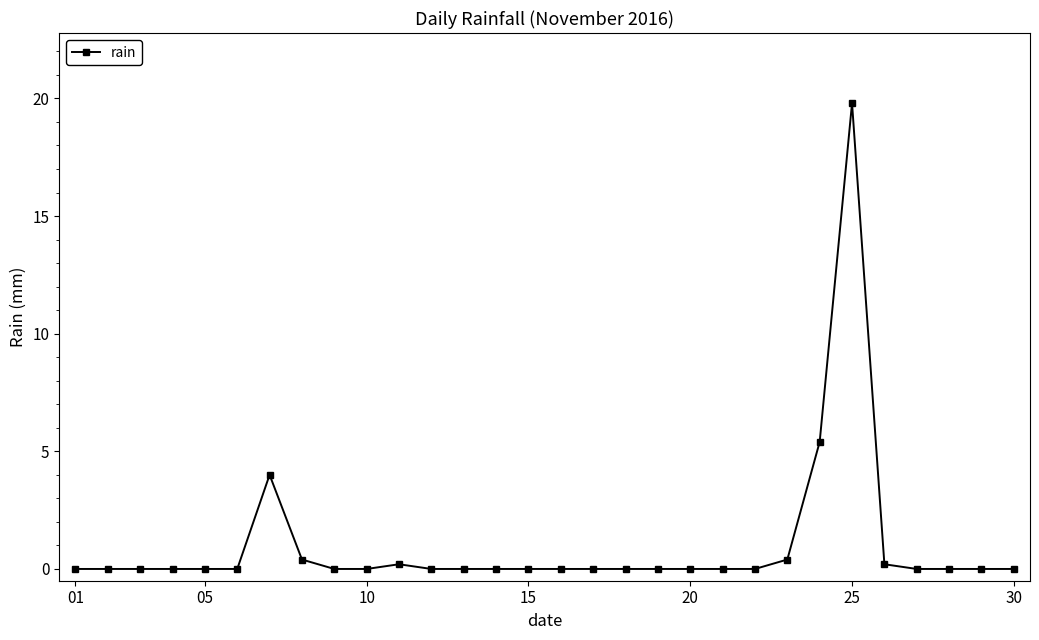

What is the average value?

1.0